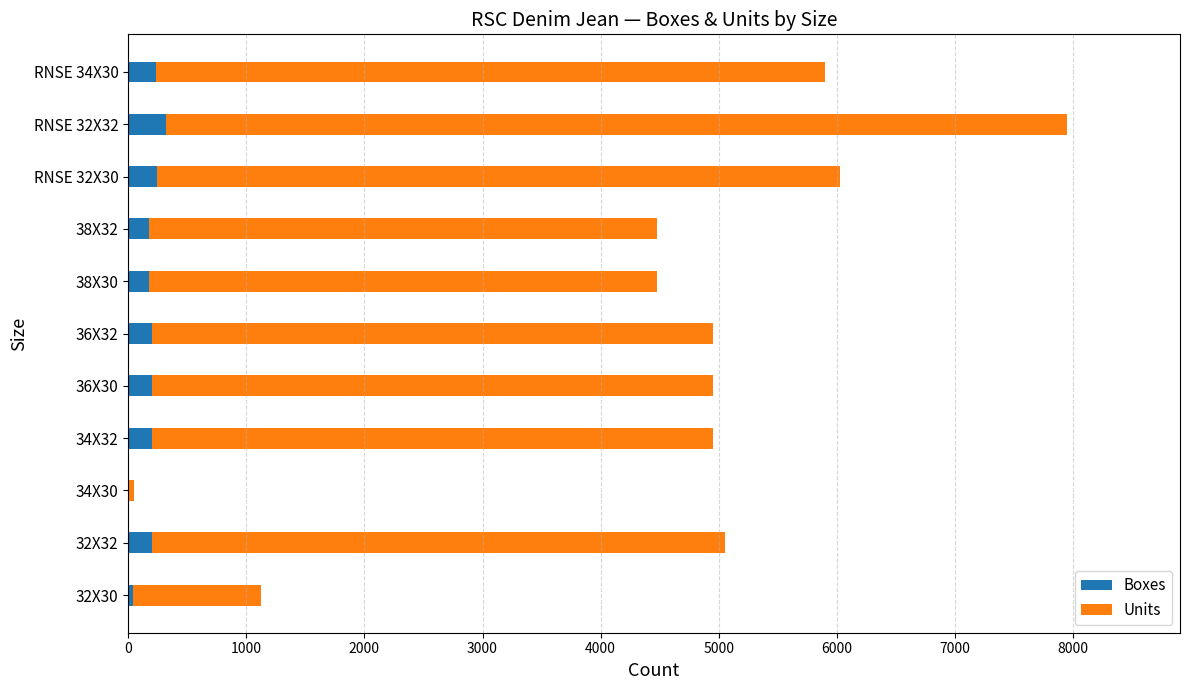

At which category is the sum across all series the highest?

RNSE 32X32